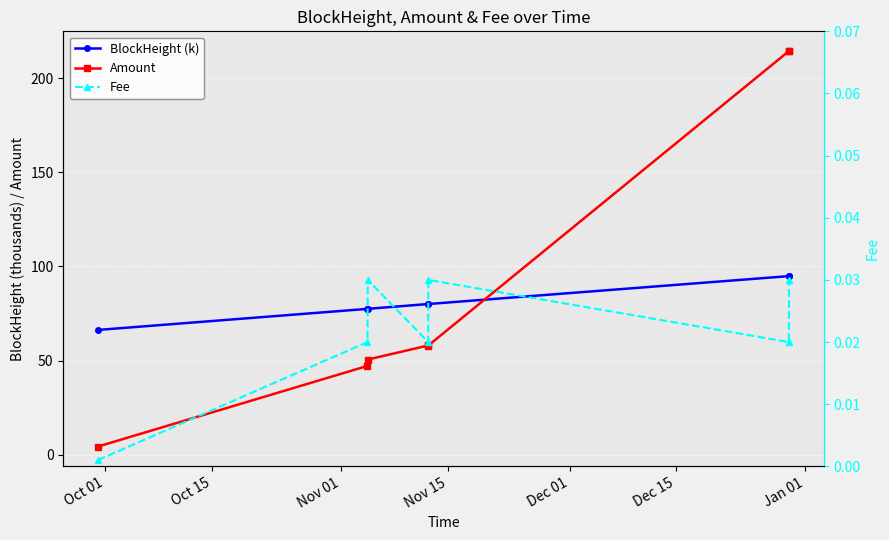

What is the label of the 6th point from the right?

Oct 15